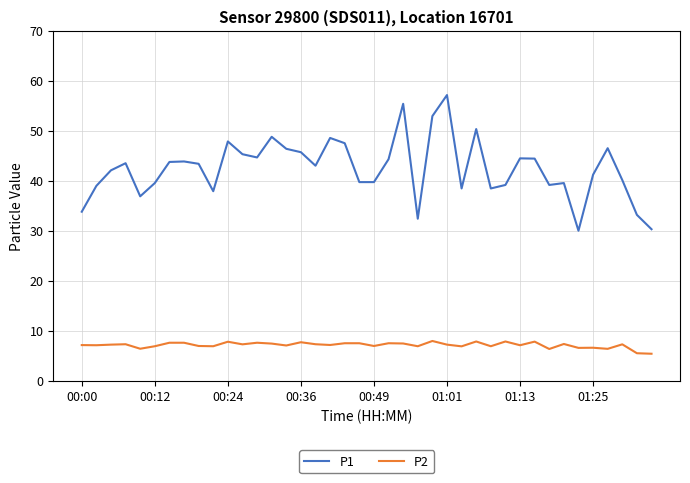

What is the maximum value for P2?

8.0